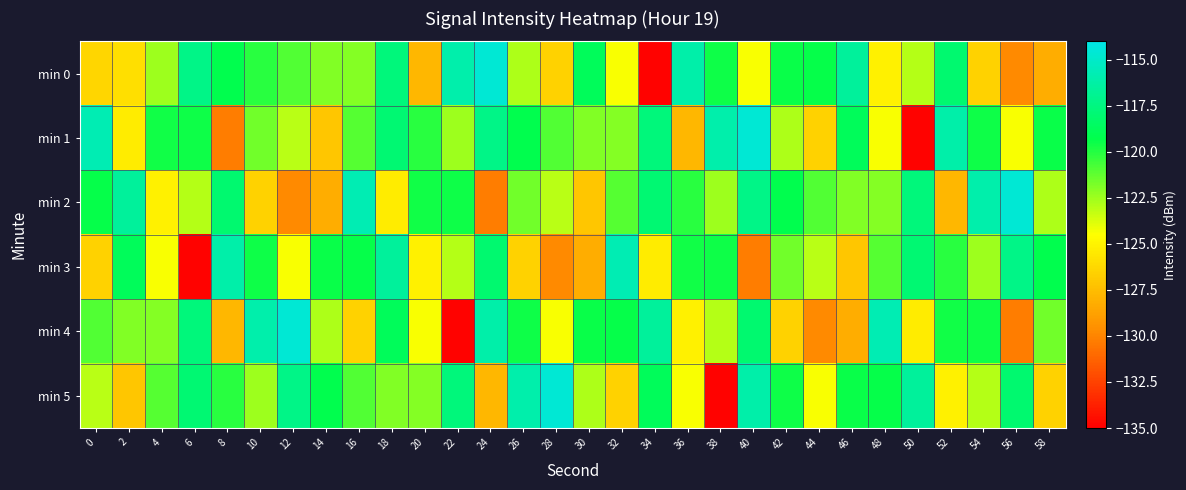

Which series has the largest total across all categories?

min 5